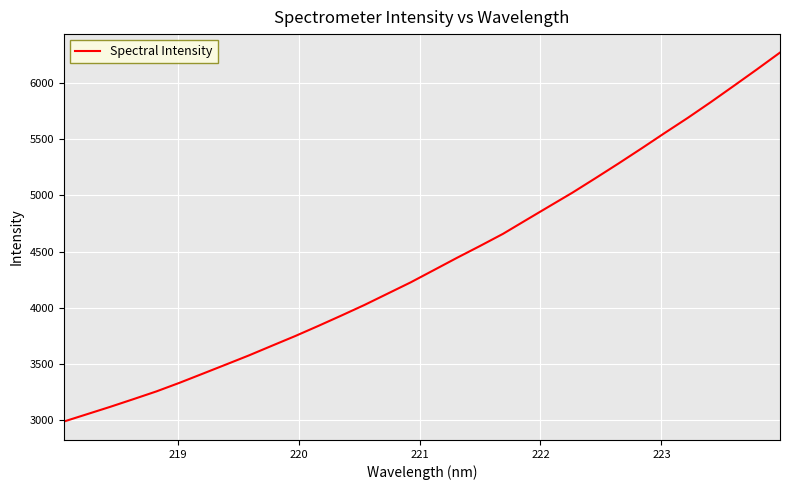

What is the smallest value displayed?

2990.8